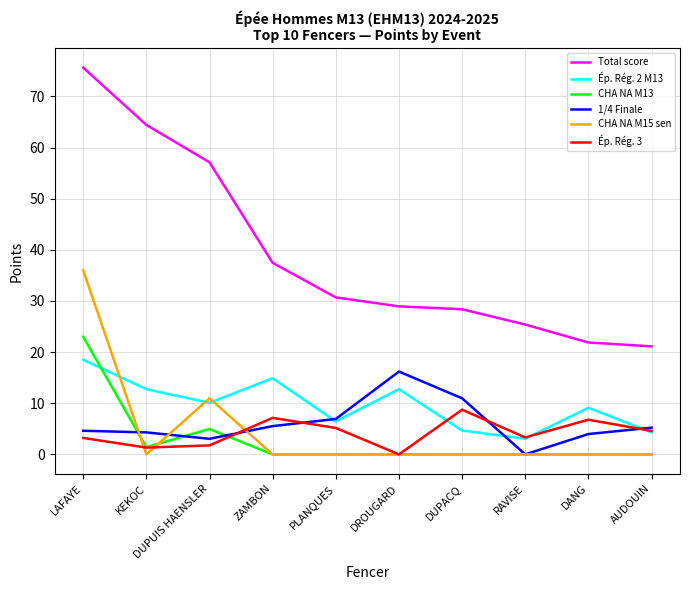

Count the number of data series in this chart.

6